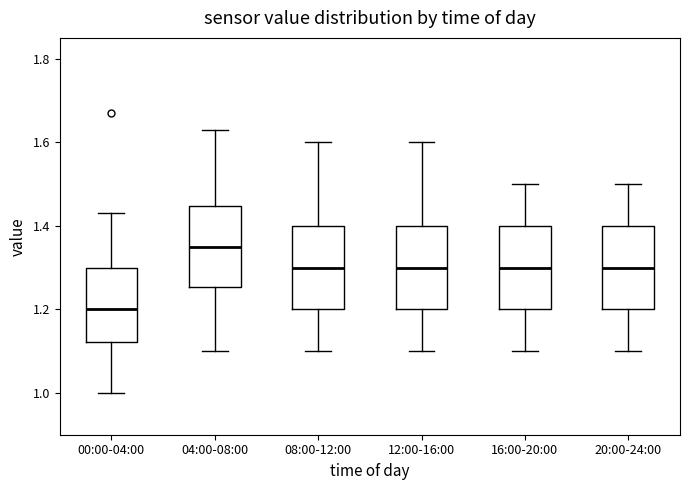

Where is the upper edge of the box for 08:00-12:00 on the y-axis? The values are not printed on the chart, so give them approximately, as read against the axis.

1.40